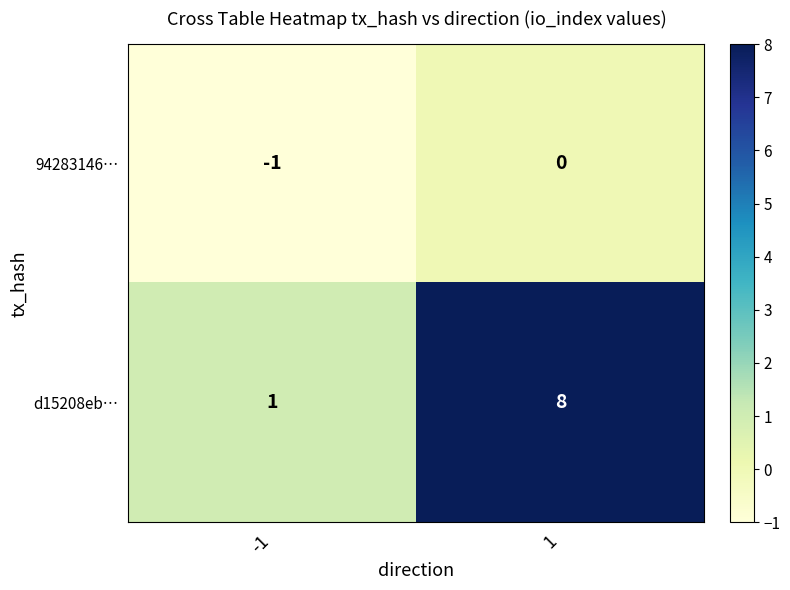

Reading right to left, what are all the values shown in this chart?

94283146…: 1=0	-1=-1
d15208eb…: 1=8	-1=1